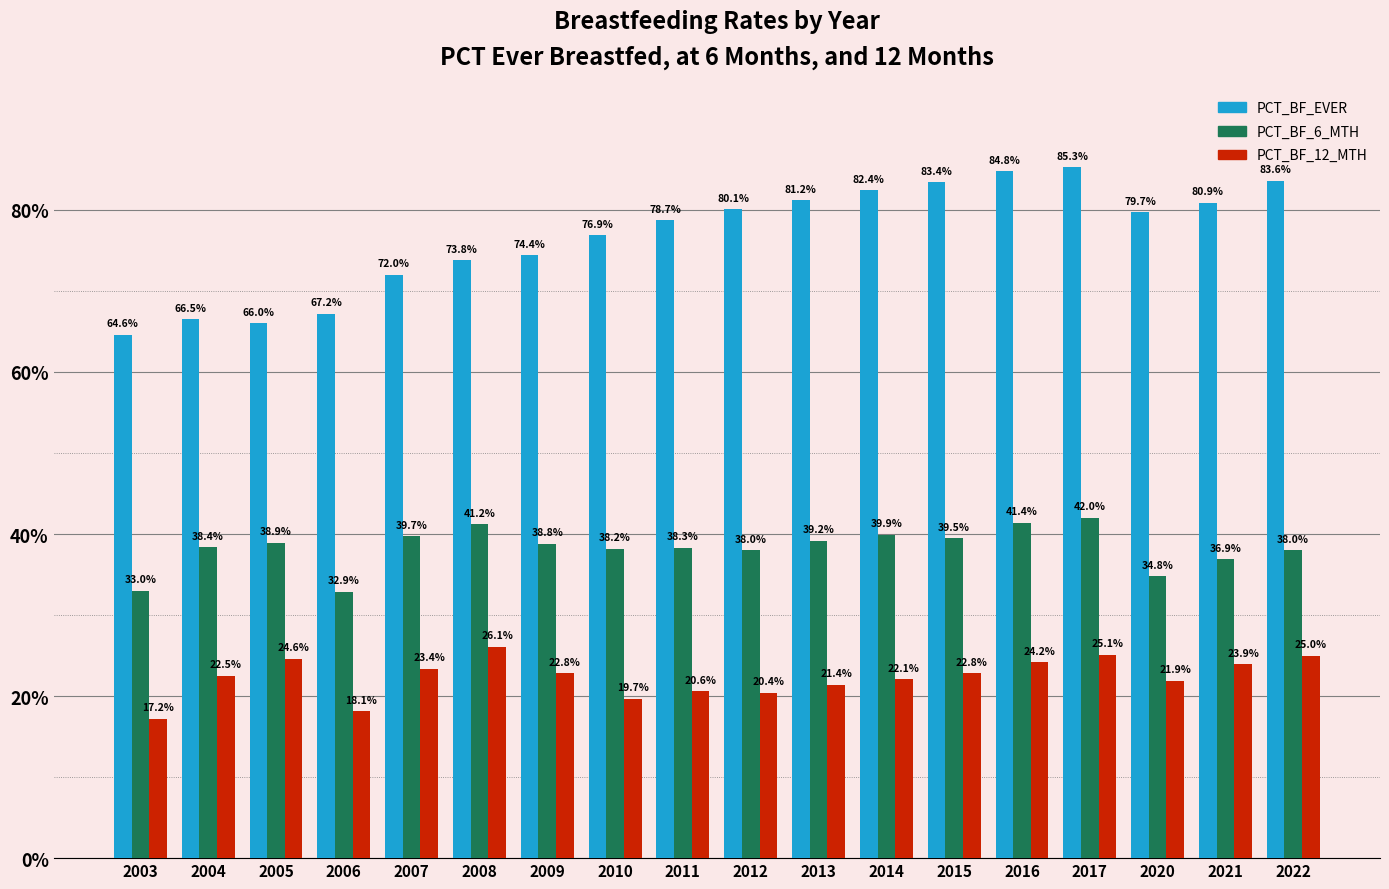

What is the highest value of the PCT_BF_EVER series?

85.3